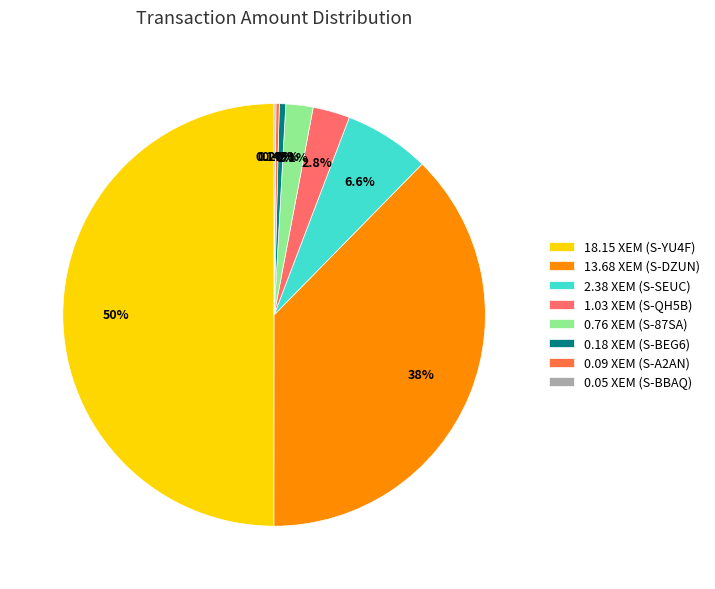

Does 1.03 XEM (S-QH5B) account for over 50% of the chart?

No